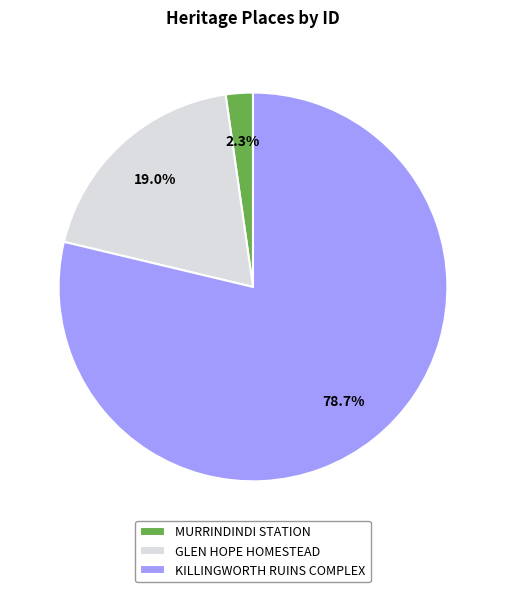

How much of the chart is everything except MURRINDINDI STATION?

97.7%